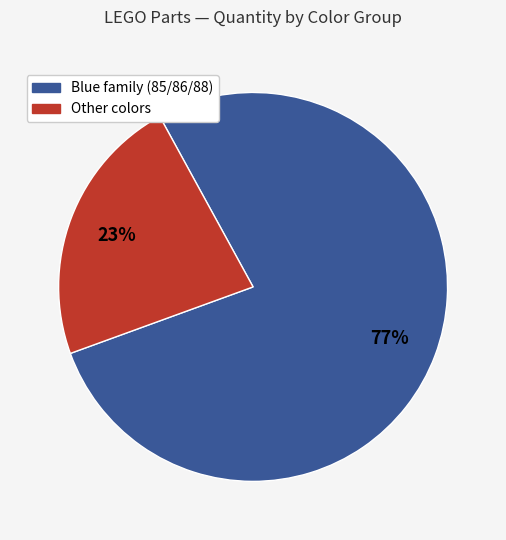

To the nearest percent, what is the average slice percentage?

50%